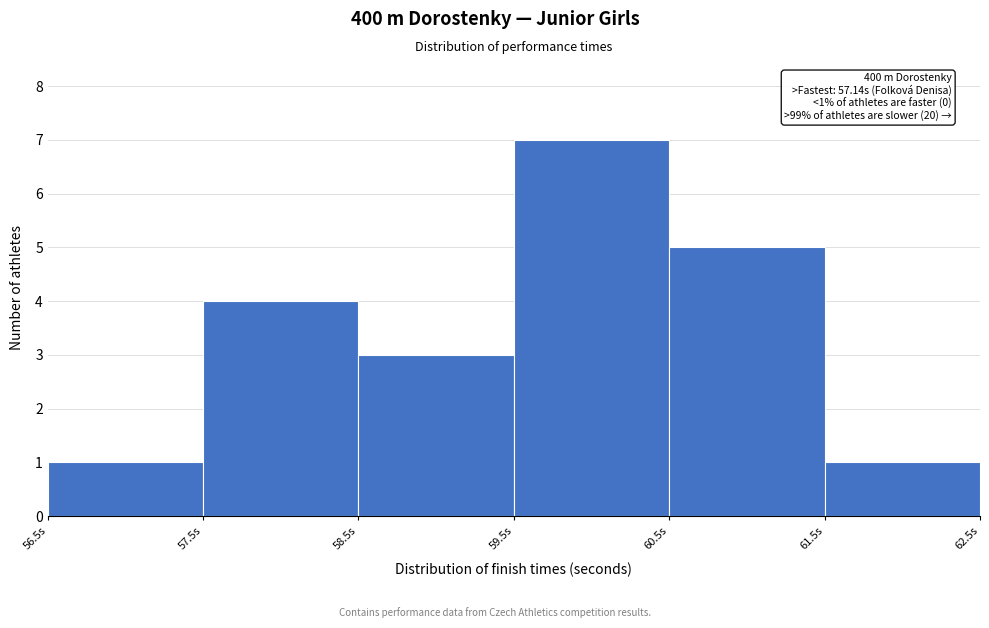

Over which range of the x-axis is the bar tallest?

59.5 to 60.5